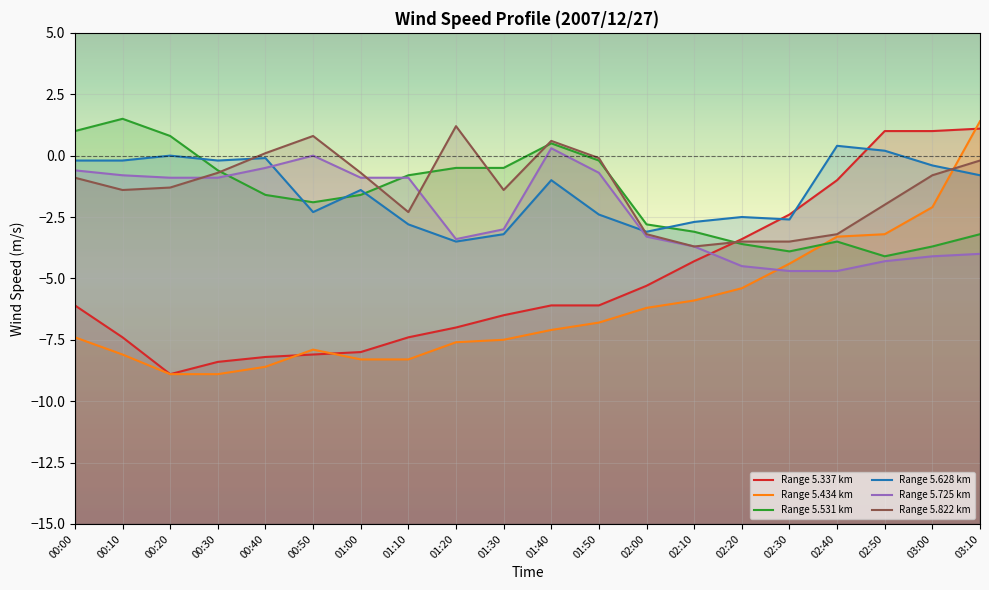

What is the lowest value of the Range 5.434 km series?

-8.9